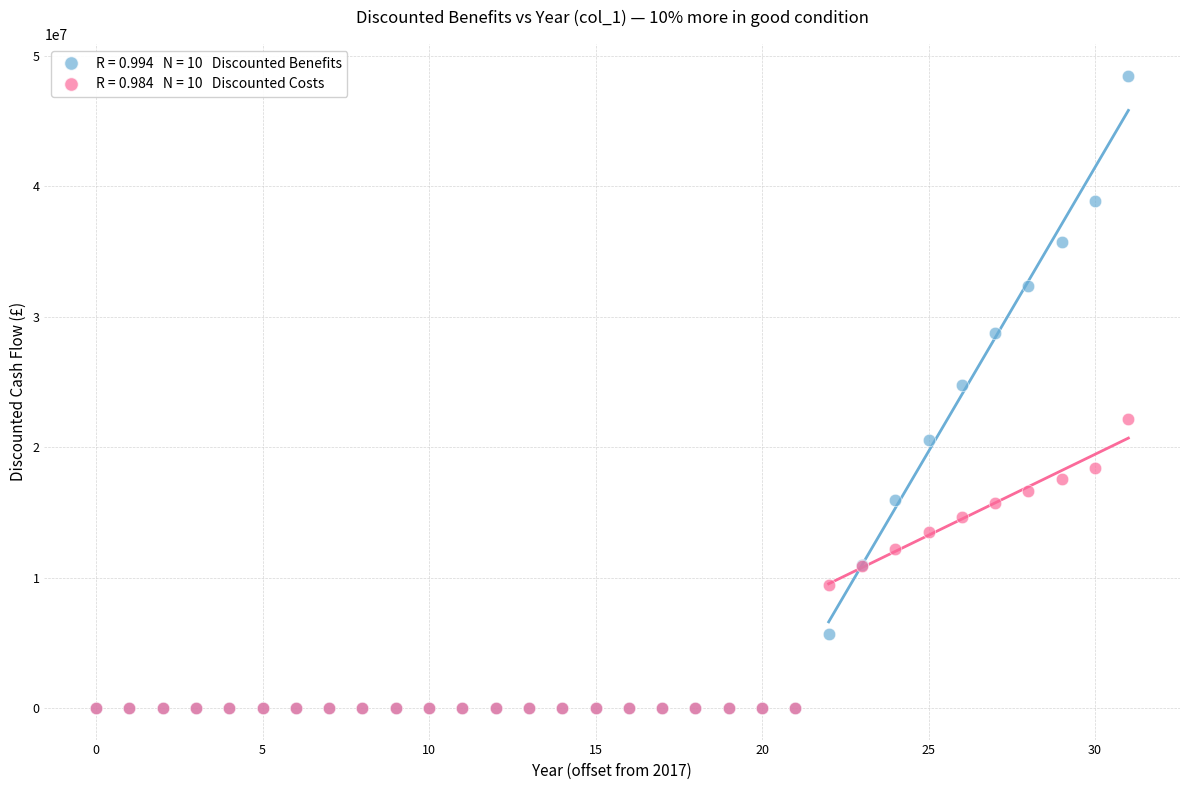

Across all series, what Y value is closest to 24247996?

24784532.6